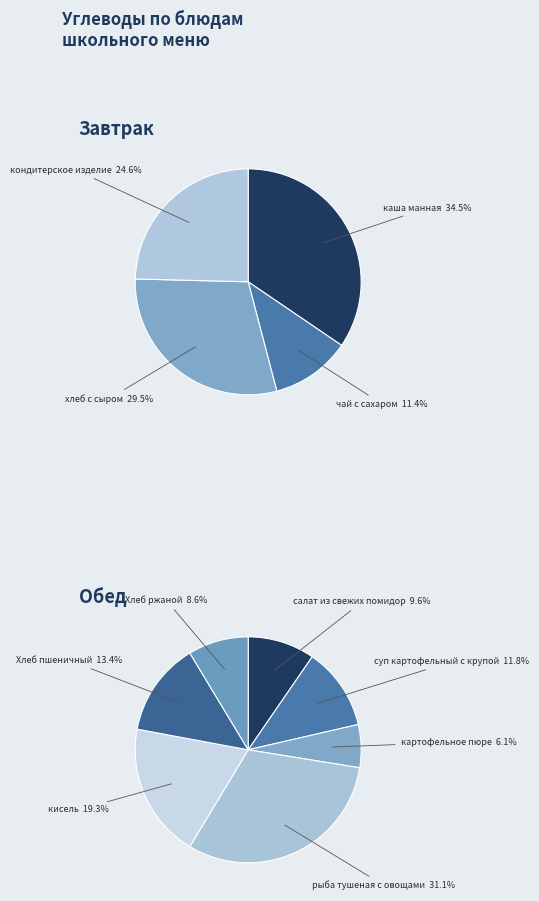

Does any single category account for the majority?

No